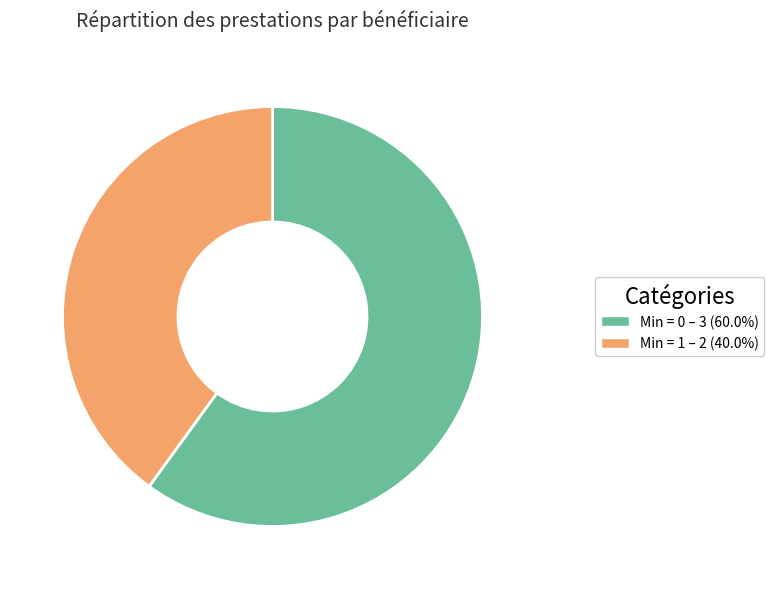

Is there a majority slice in this chart?

Yes